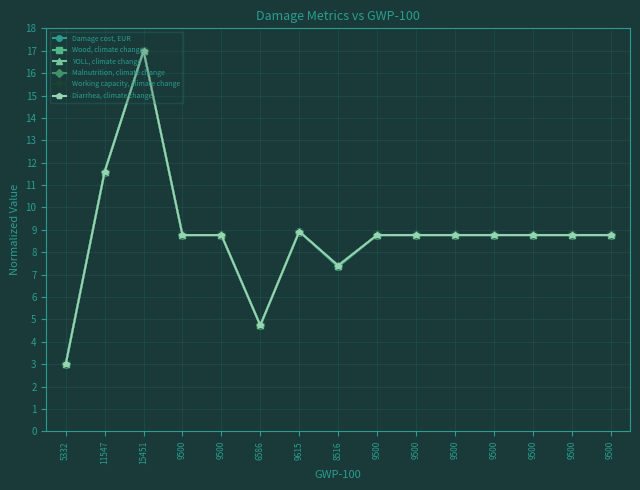

Reading right to left, transcribe all the data shown in this chart.

Damage cost, EUR: 8.8	8.8	8.8	8.8	8.8	8.8	8.8	7.3	8.9	4.7	8.8	8.8	17.0	11.6	3.0
Wood, climate change: 8.8	8.8	8.8	8.8	8.8	8.8	8.8	7.4	8.9	4.7	8.8	8.8	17.0	11.6	3.0
YOLL, climate change: 8.8	8.8	8.8	8.8	8.8	8.8	8.8	7.4	8.9	4.7	8.8	8.8	17.0	11.6	3.0
Malnutrition, climate change: 8.8	8.8	8.8	8.8	8.8	8.8	8.8	7.4	8.9	4.7	8.8	8.8	17.0	11.6	3.0
Working capacity, climate change: 8.8	8.8	8.8	8.8	8.8	8.8	8.8	7.4	8.9	4.7	8.8	8.8	17.0	11.6	3.0
Diarrhea, climate change: 8.8	8.8	8.8	8.8	8.8	8.8	8.8	7.4	8.9	4.7	8.8	8.8	17.0	11.6	3.0